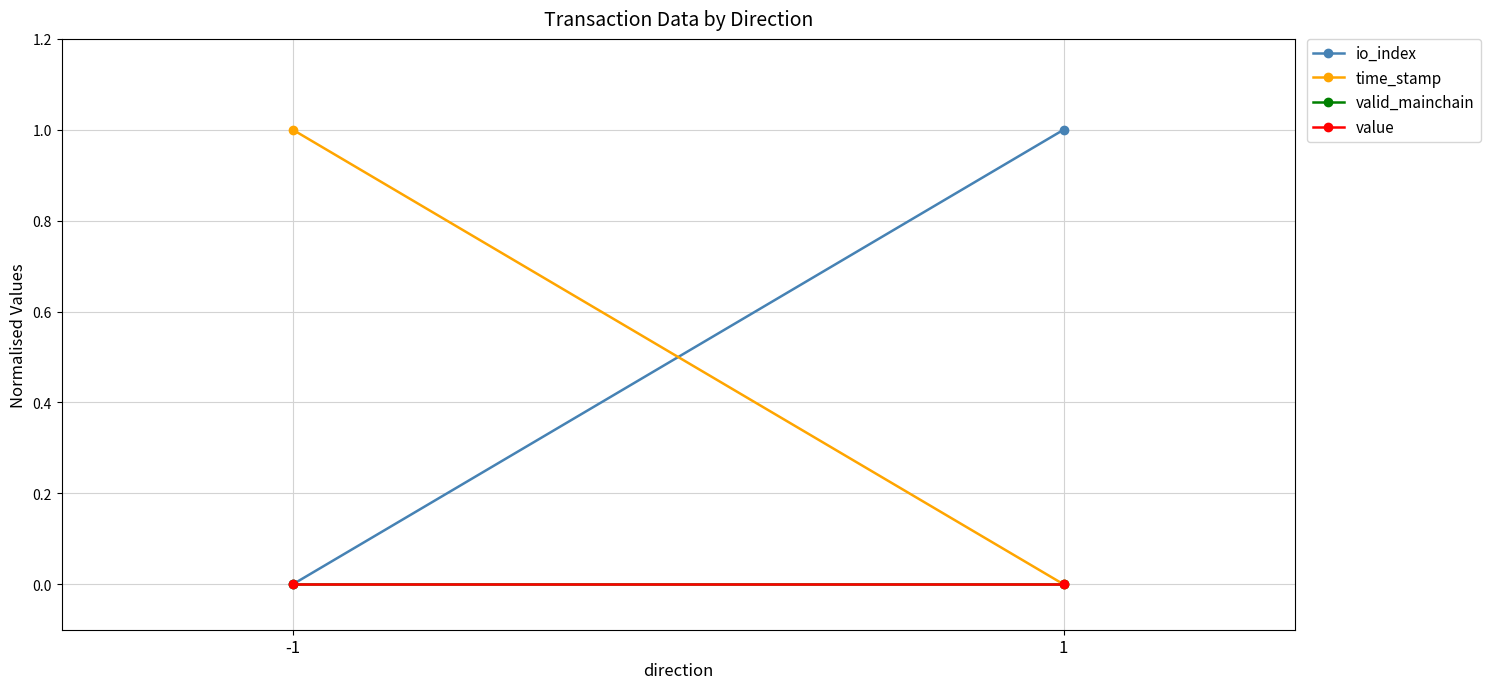

True or false: io_index has a value of -0.4 at -1.

False